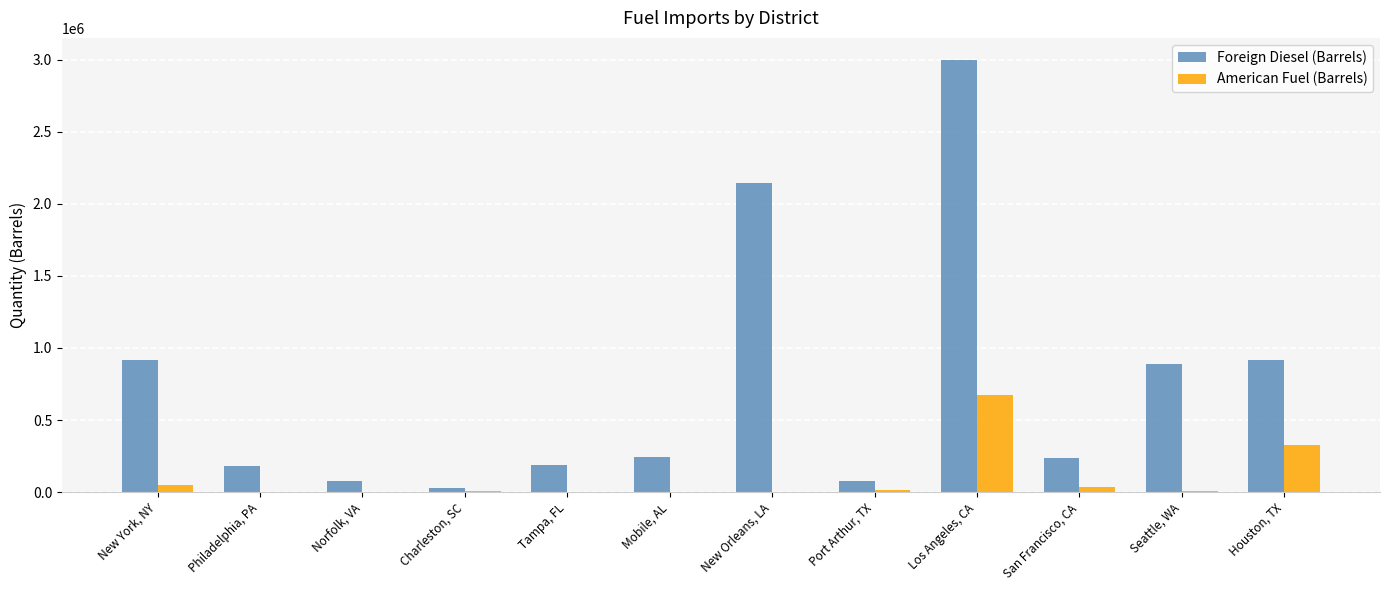

The Foreign Diesel (Barrels) series shows 325970 at Tampa, FL. True or false?

False